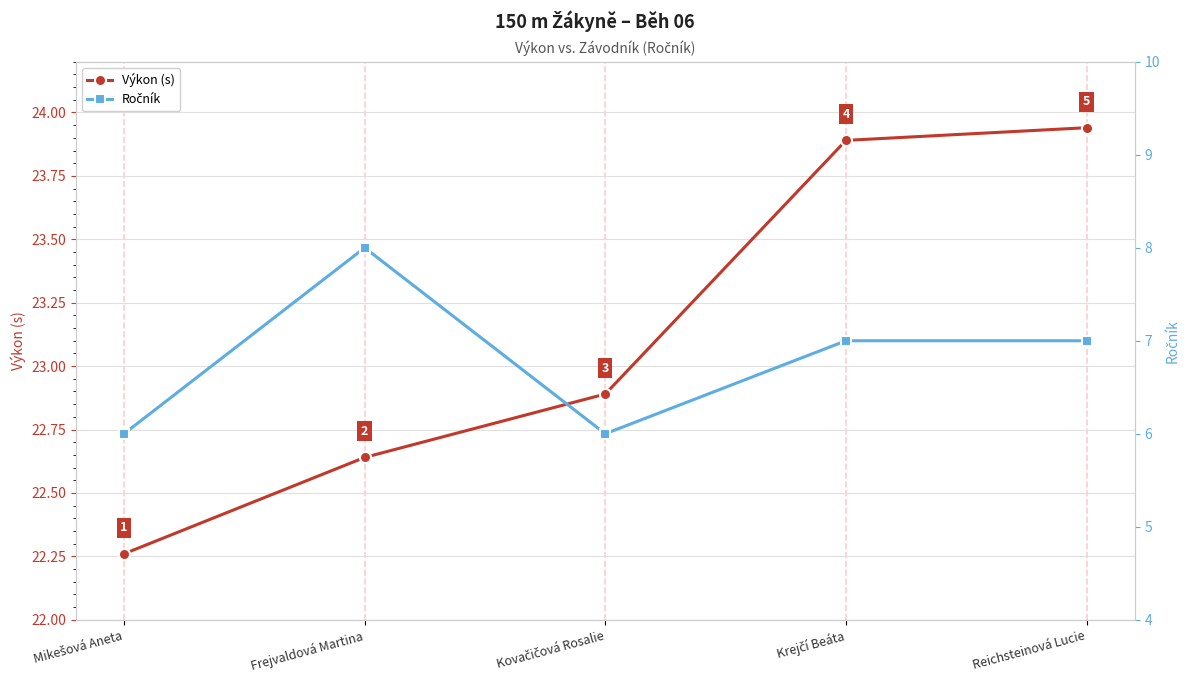

What is the average value of the Ročník series?

6.8